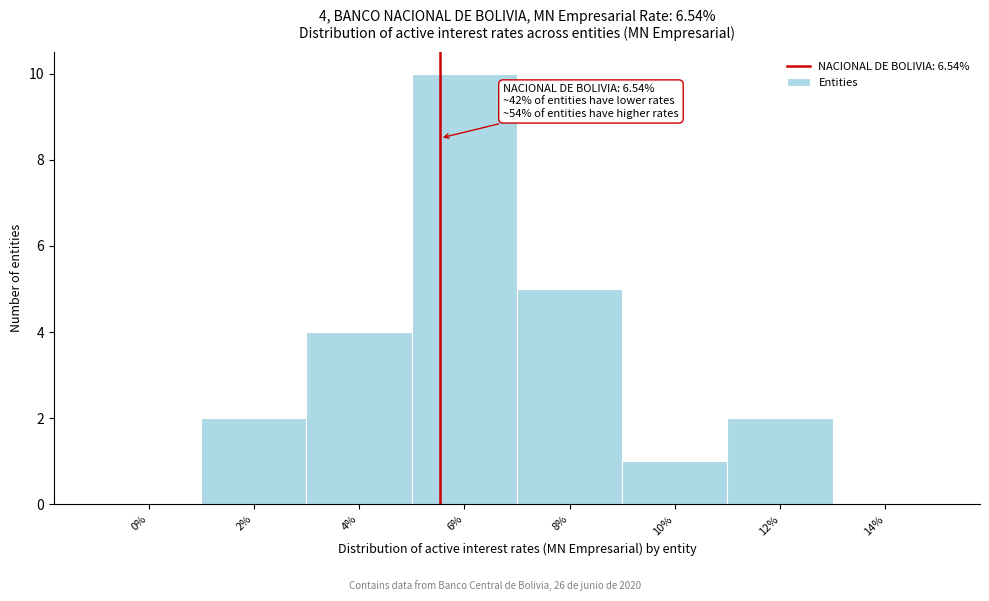

Reading left to right, extract all data points from this chart.

0%=0	2%=2	4%=4	6%=10	8%=5	10%=1	12%=2	14%=0